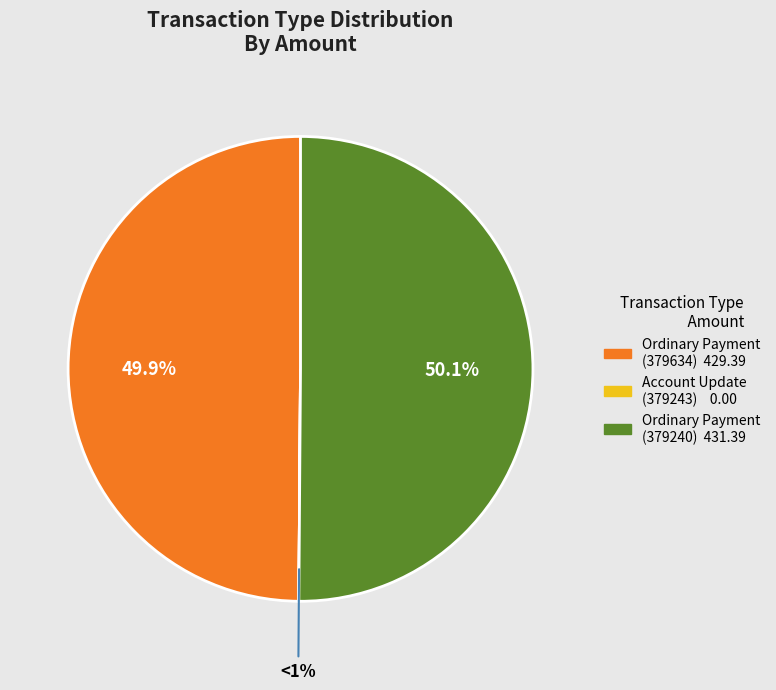

Is there any slice that represents more than half of the pie?

Yes